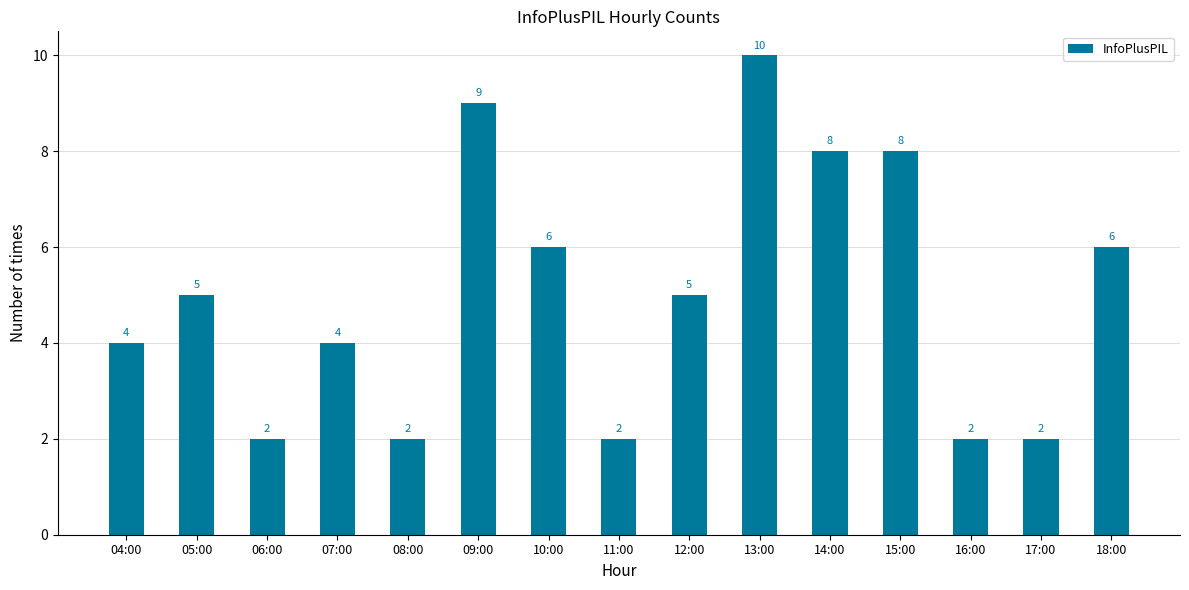

The chart shows a value of 13 at 09:00. True or false?

False